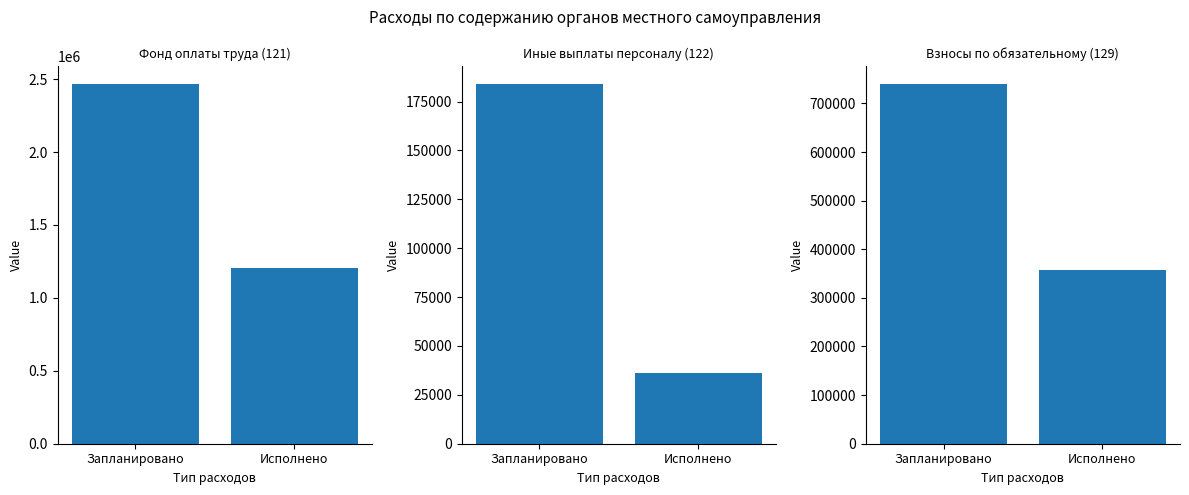

What are all the series names shown in the legend?

Фонд оплаты труда (121), Иные выплаты персоналу (122), Взносы по обязательному (129)